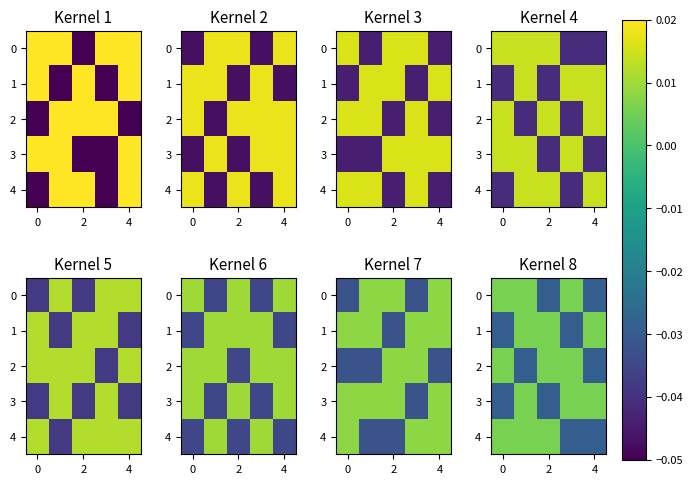

Count the 2 values in the range 0 to 1.

3